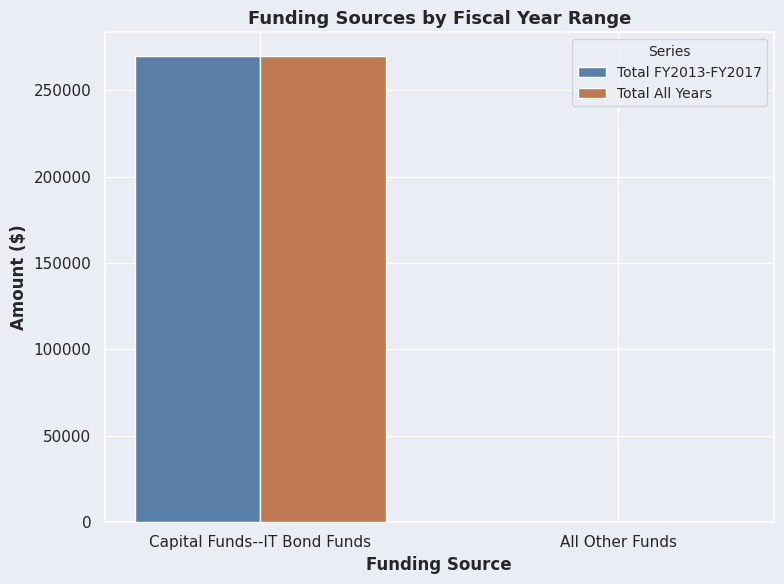

Is the value of Total FY2013-FY2017 at All Other Funds greater than the value of Total All Years at Capital Funds--IT Bond Funds?

No